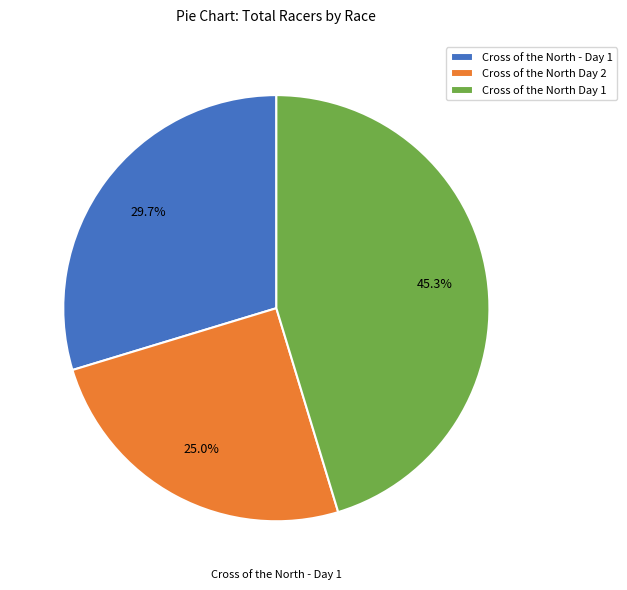

Is it true that Cross of the North Day 2 is 25% of the pie?

True